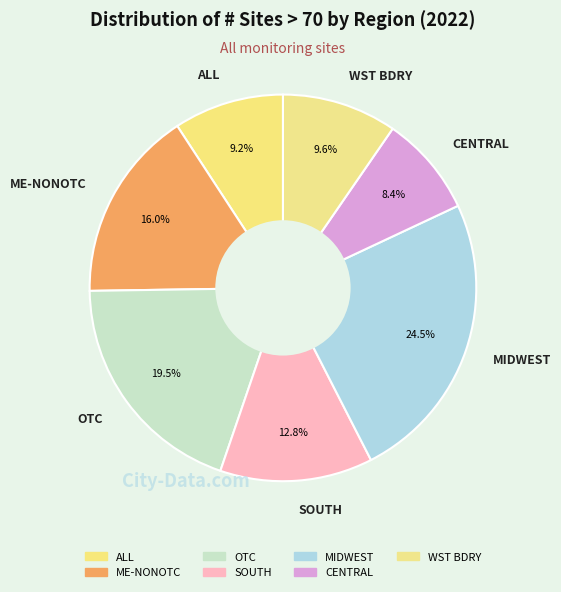

Which slice is the smallest?

CENTRAL